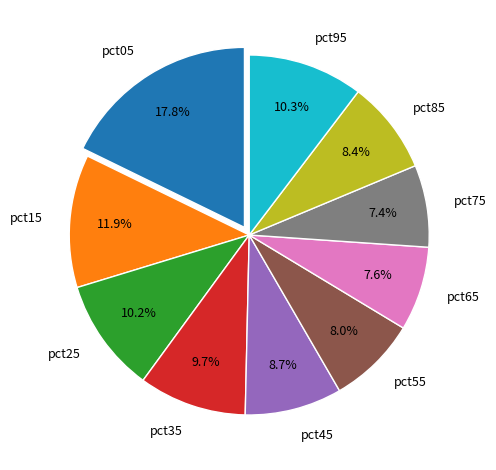

To the nearest percent, what is the difference between the largest and smallest slice percentages?

10%